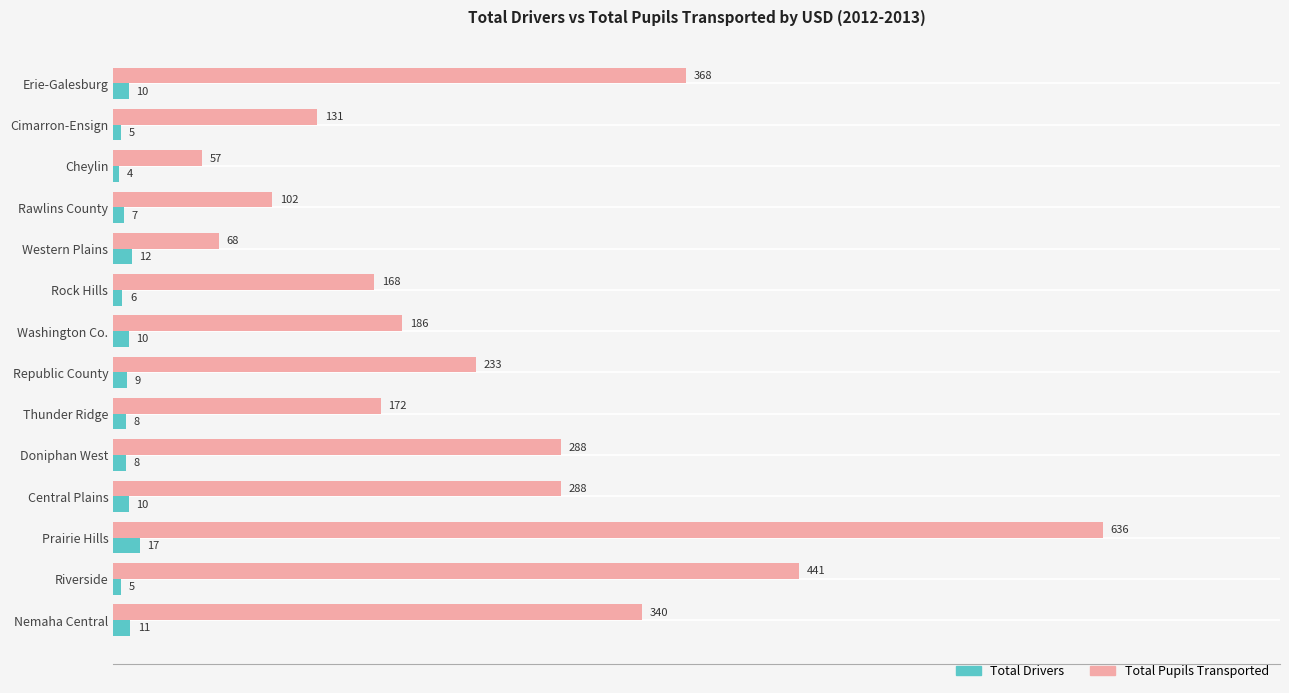

The Total Pupils Transported series shows 106 at Erie-Galesburg. True or false?

False